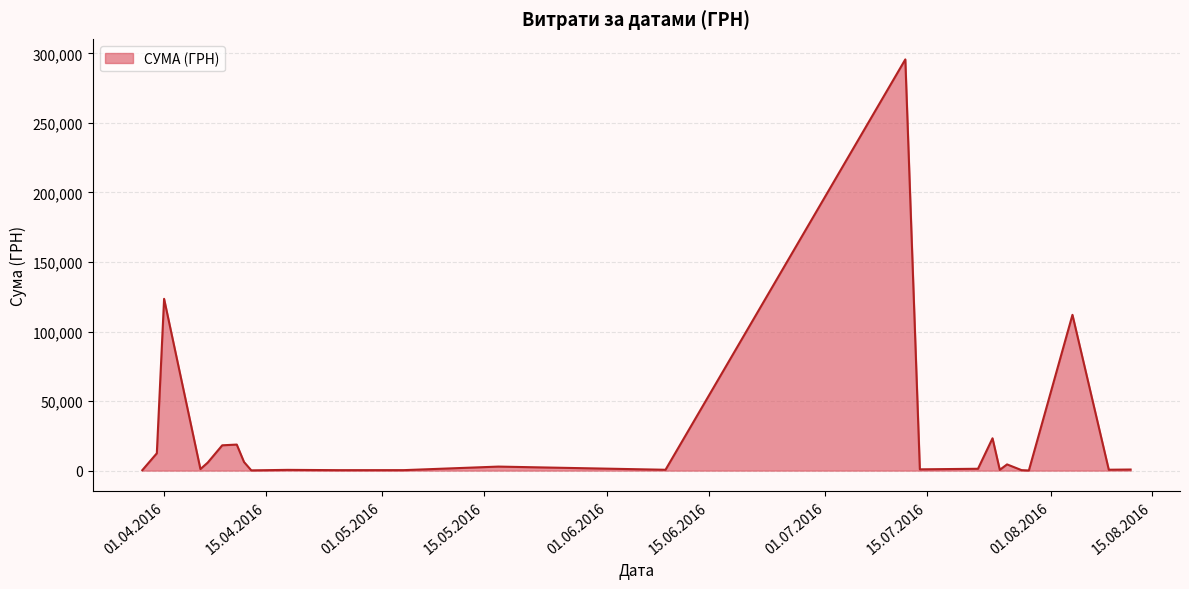

What is the greatest value displayed?

295638.6